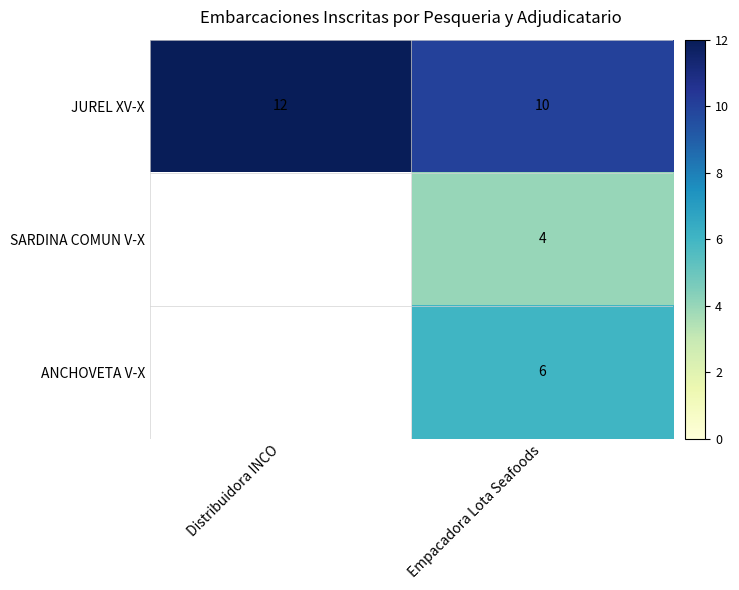

What is the total value across all series at Empacadora Lota Seafoods?

20